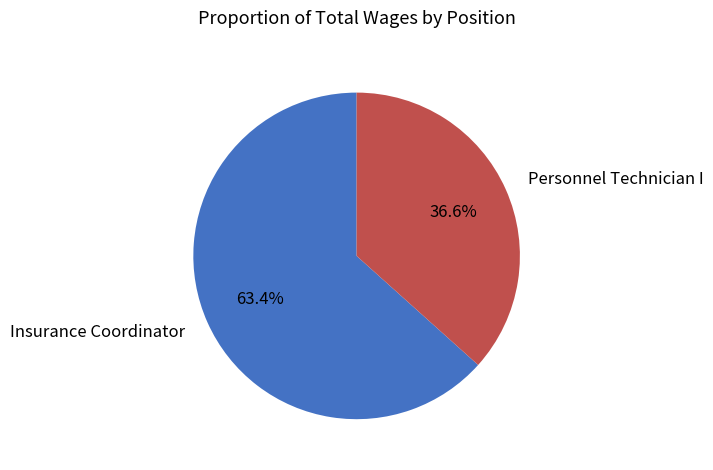

What is the largest slice in the pie chart?

Insurance Coordinator